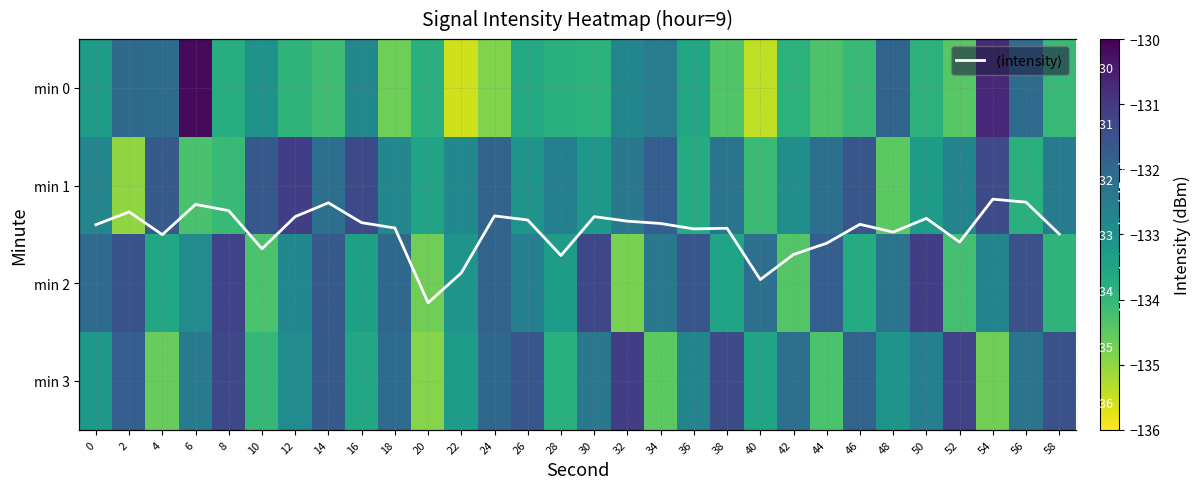

The $\langle$intensity$\rangle$ series shows -88.7 at 8. True or false?

False